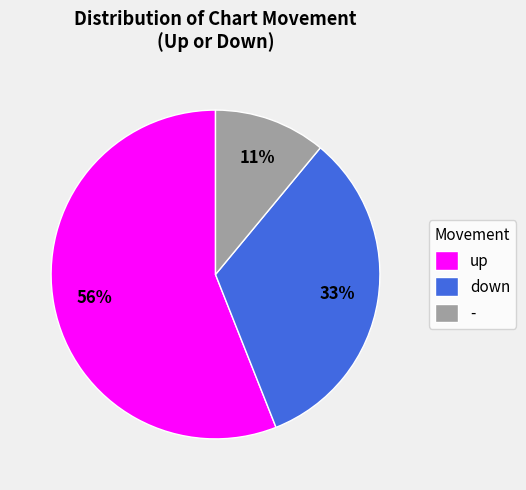

To the nearest percent, what is the combined percentage of - and up?

67%